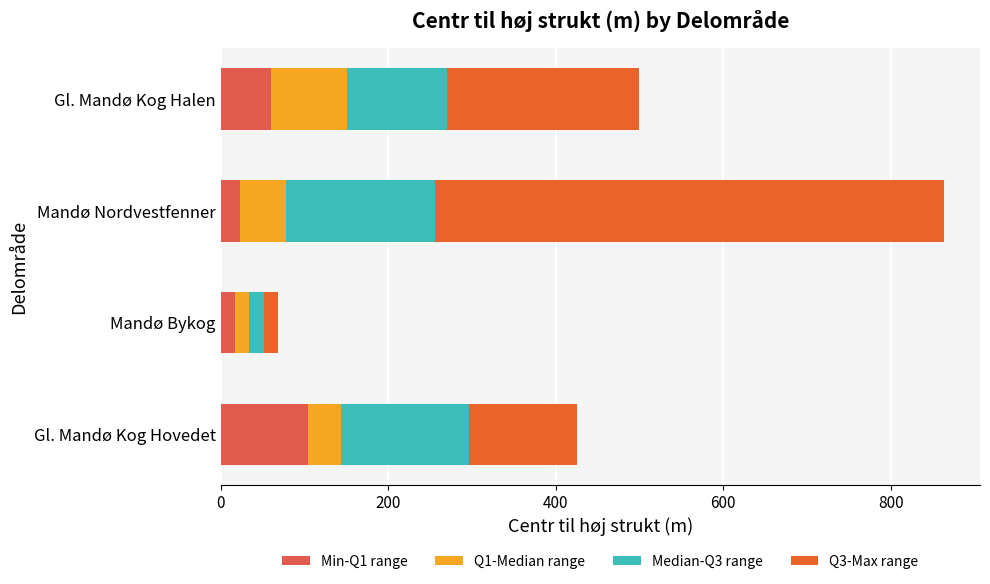

How many categories are shown in the chart?

4